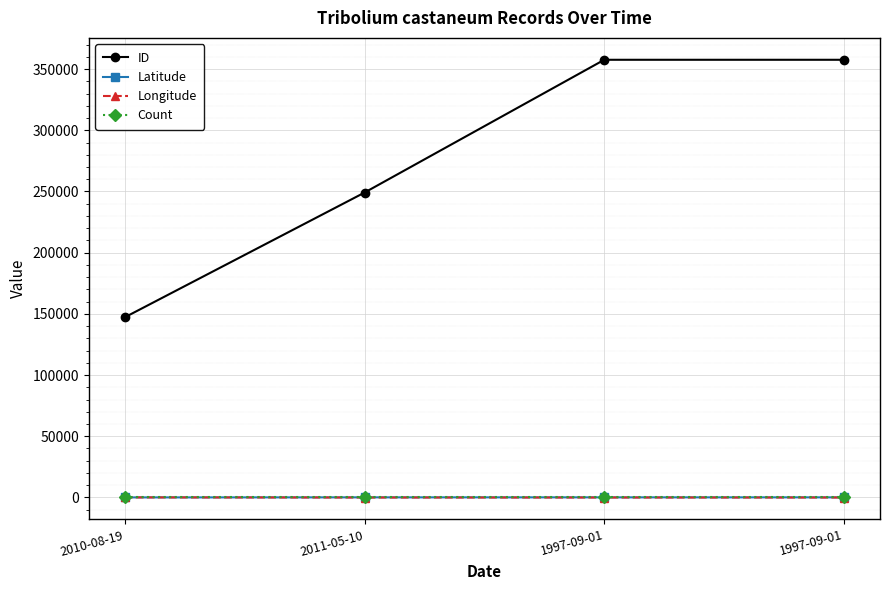

True or false: ID and Latitude cross at least once.

False